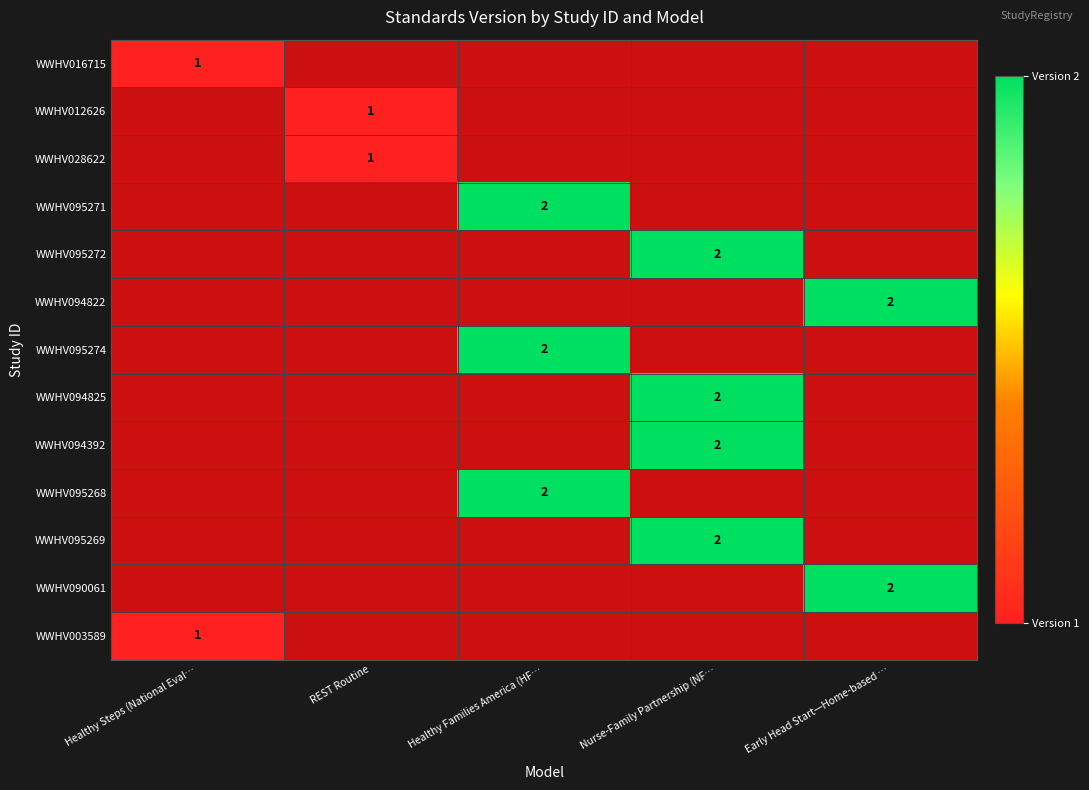

Count the number of data series in this chart.

13